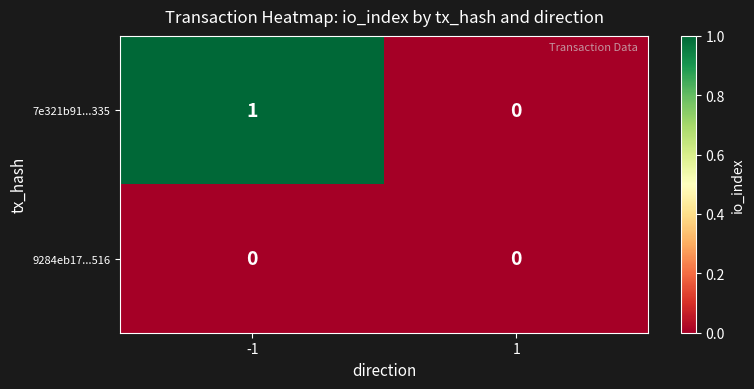

Which series changed the most between -1 and 1?

7e321b91...335